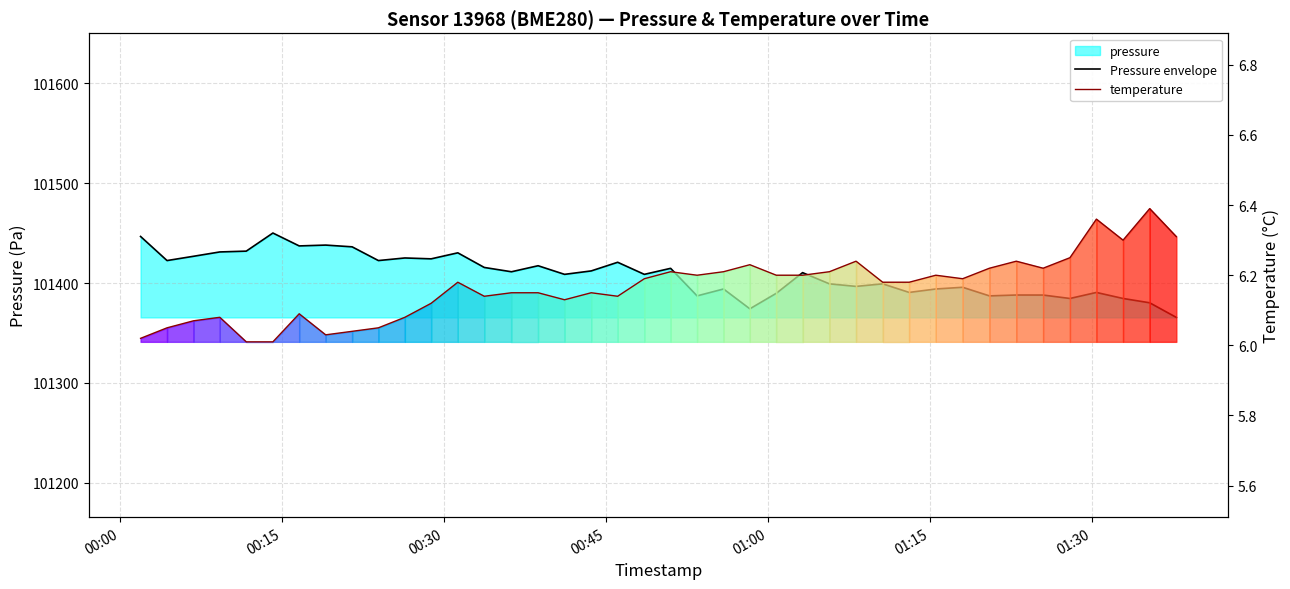

Reading right to left, extract all data points from this chart.

Pressure envelope: 101365.7	101380.3	101384.6	101390.7	101384.6	101388.1	101388.1	101387.2	101395.8	101394.1	101390.7	101399.3	101396.7	101399.3	101410.5	101389.8	101374.3	101394.1	101387.2	101414.8	101408.8	101420.9	101412.2	101408.8	101417.4	101411.4	101415.7	101430.3	101424.3	101425.2	101422.6	101436.3	101438.1	101437.2	101450.2	101432.0	101431.2	101426.9	101422.6	101446.7
temperature: 6.3	6.4	6.3	6.4	6.2	6.2	6.2	6.2	6.2	6.2	6.2	6.2	6.2	6.2	6.2	6.2	6.2	6.2	6.2	6.2	6.2	6.1	6.2	6.1	6.2	6.2	6.1	6.2	6.1	6.1	6.0	6.0	6.0	6.1	6.0	6.0	6.1	6.1	6.0	6.0